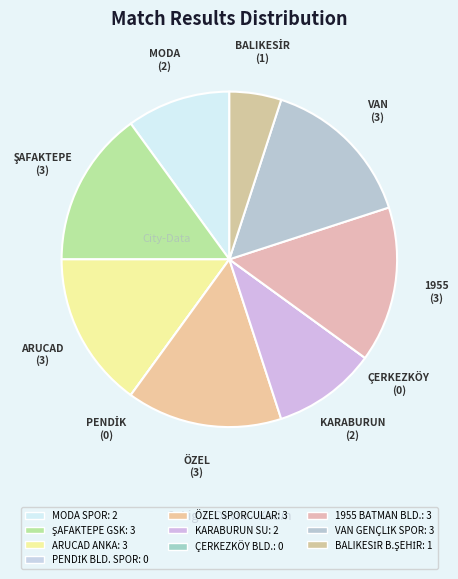

What is the change in value from ŞAFAKTEPE GSK to PENDİK BLD. SPOR?

-3